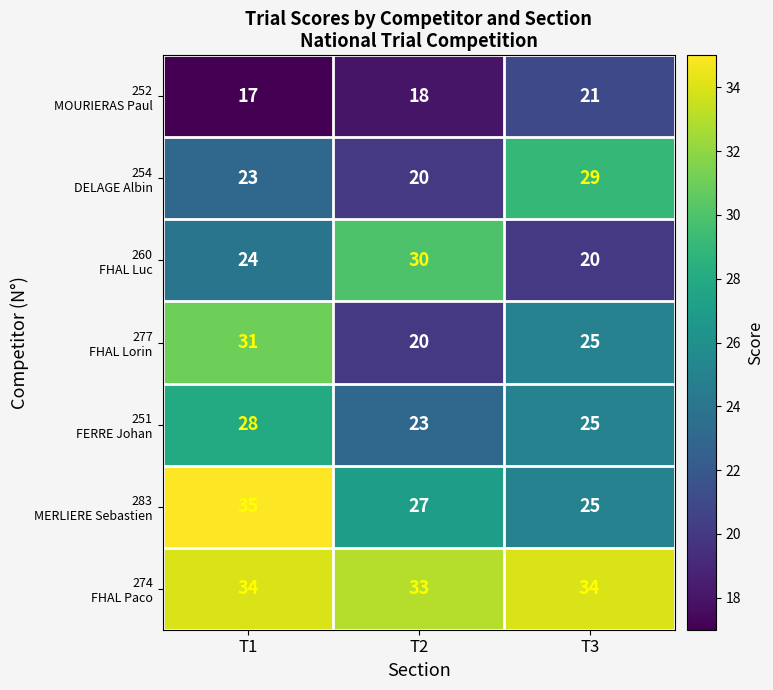

Count the number of data series in this chart.

7